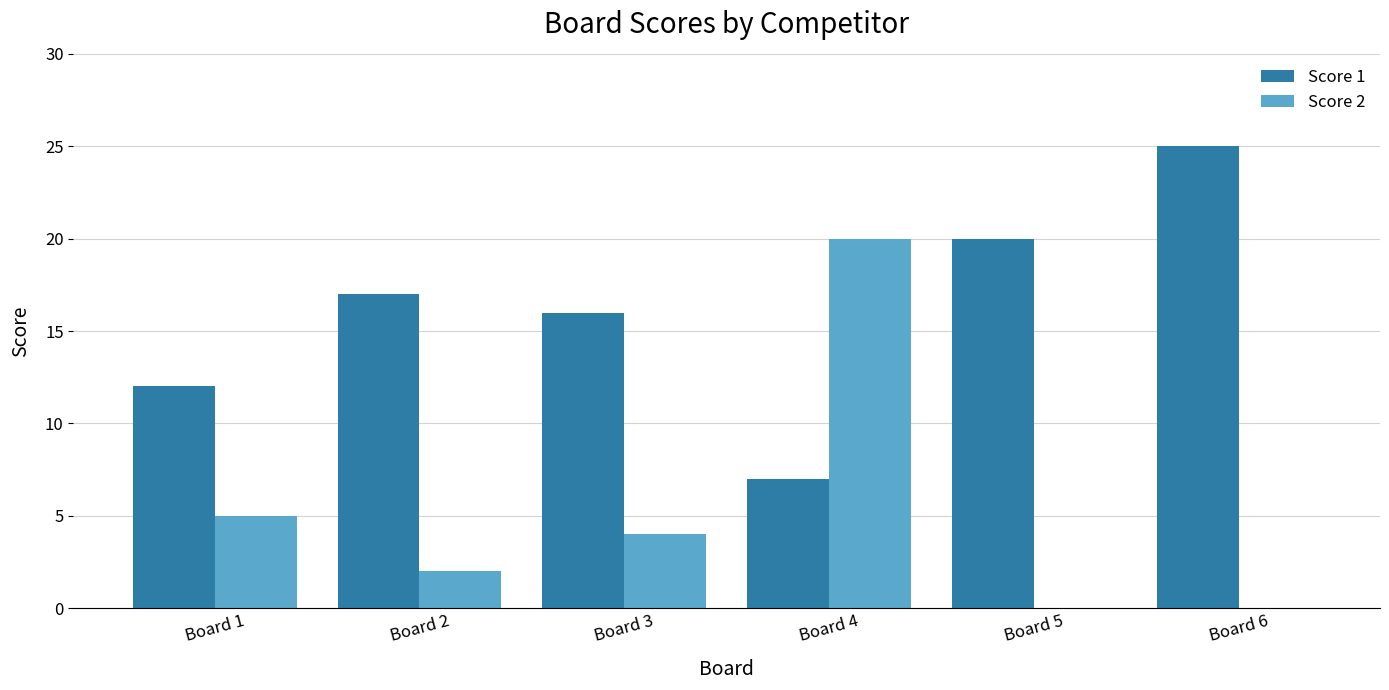

Count the number of categories in the chart.

6